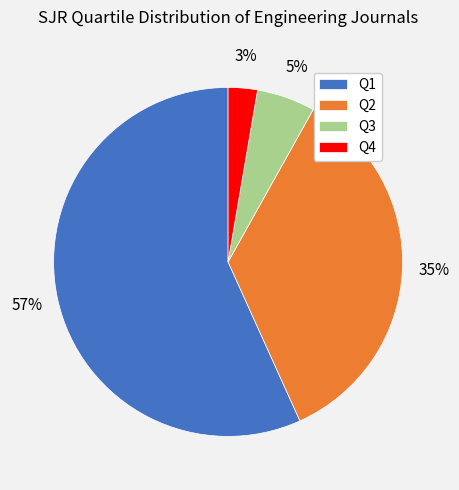

Is the sum of Q2 and Q3 greater than half?

No